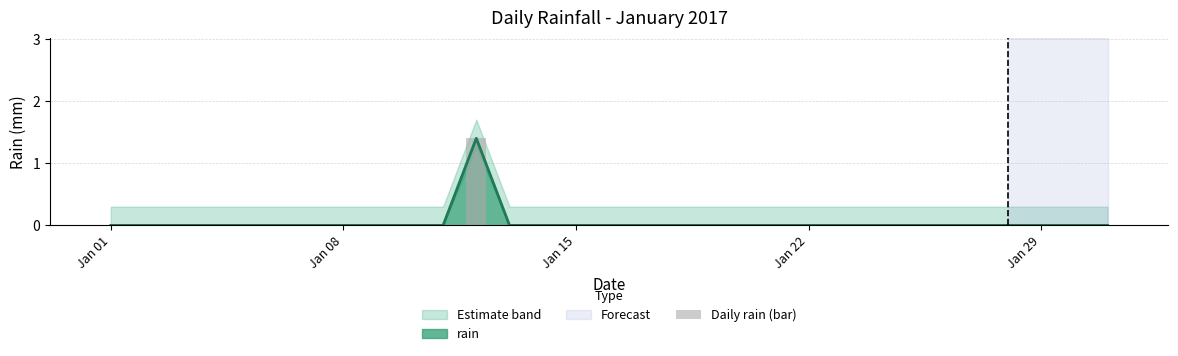

What is the highest value of the rain series?

1.4